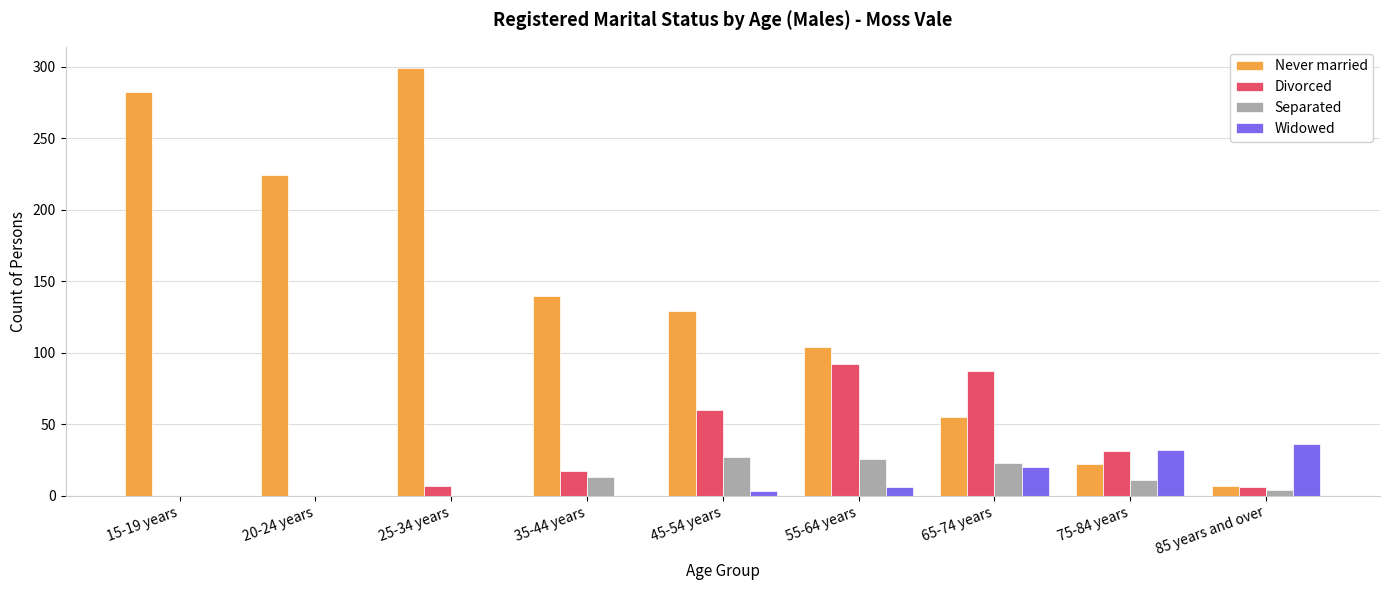

Which category has the highest value in the Never married series?

25-34 years